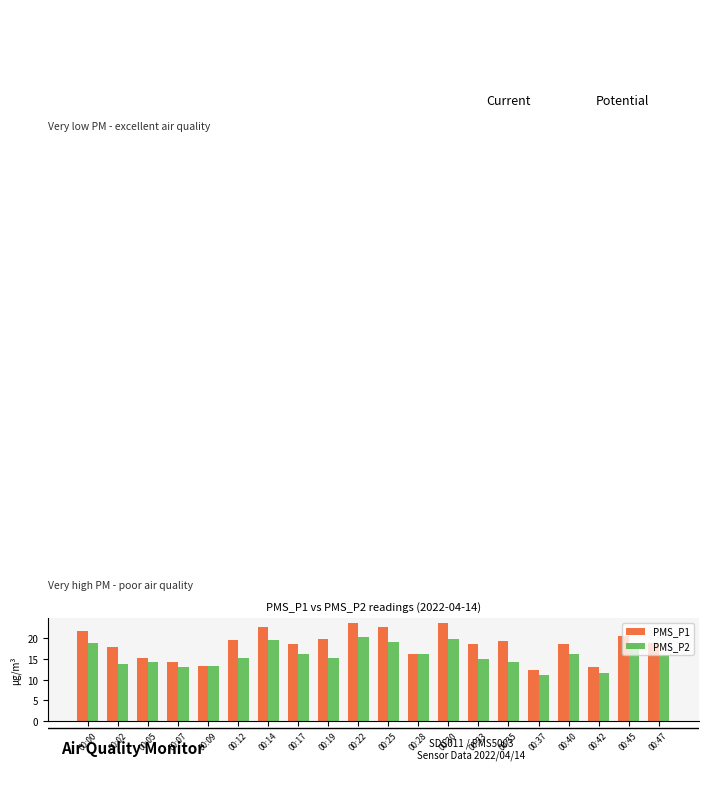

What is the average value of the PMS_P1 series?

18.5